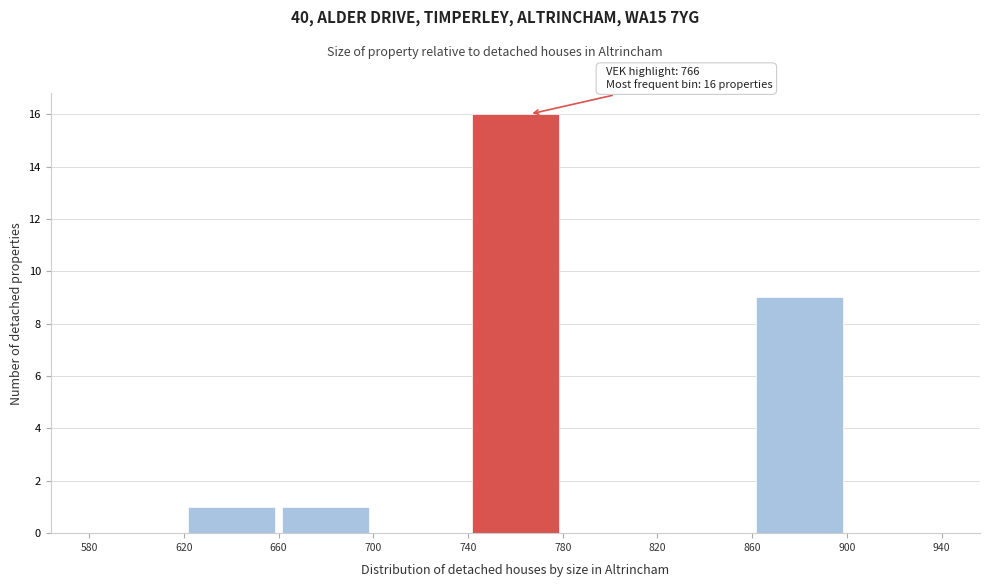

Over which range of the x-axis is the bar tallest?

740 to 780